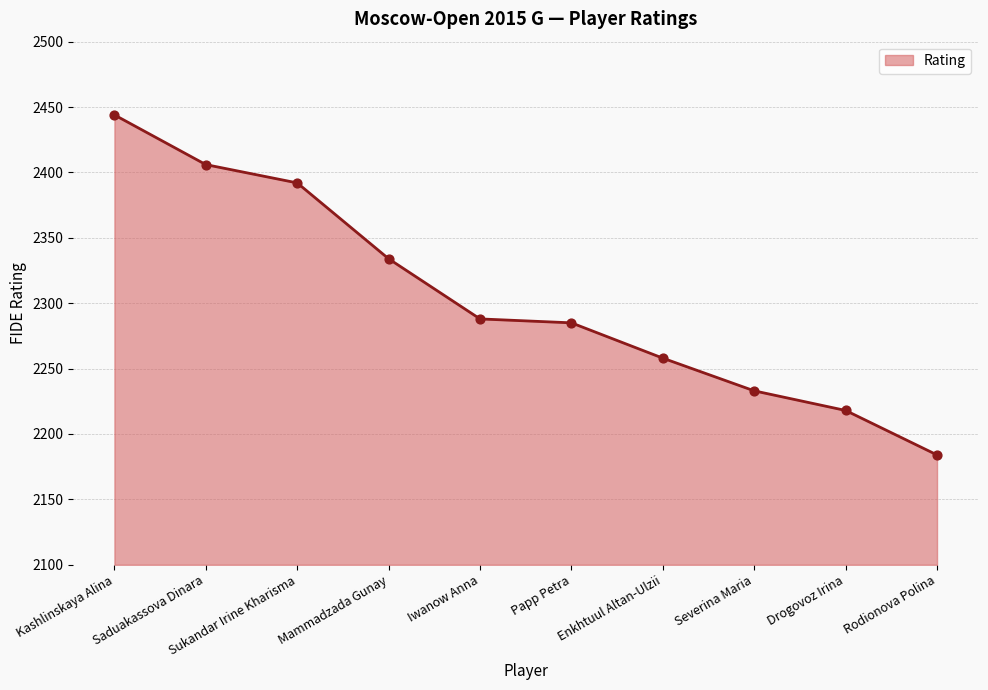

What is the change in value from Sukandar Irine Kharisma to Iwanow Anna?

-104